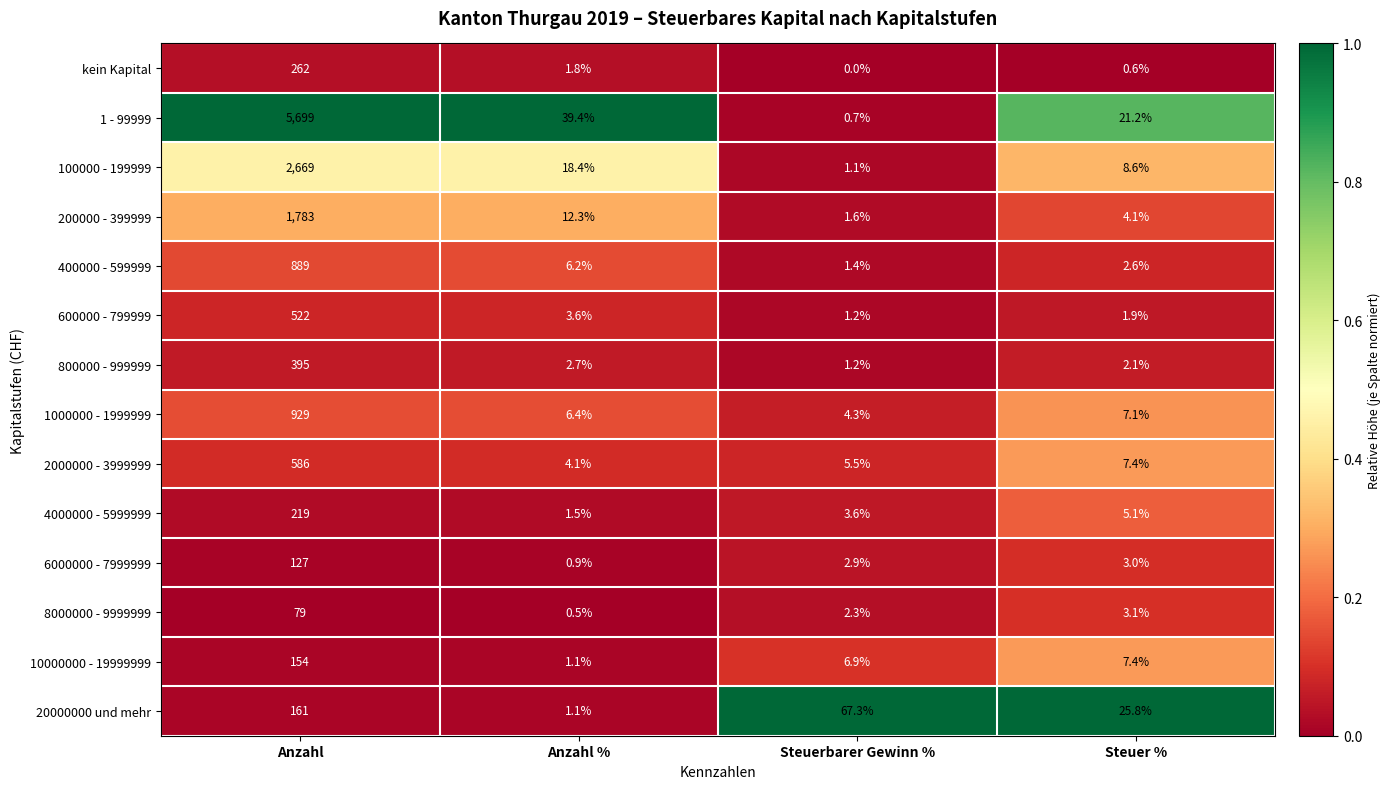

The value of 1 - 99999 at Steuer % is 7.9. True or false?

False